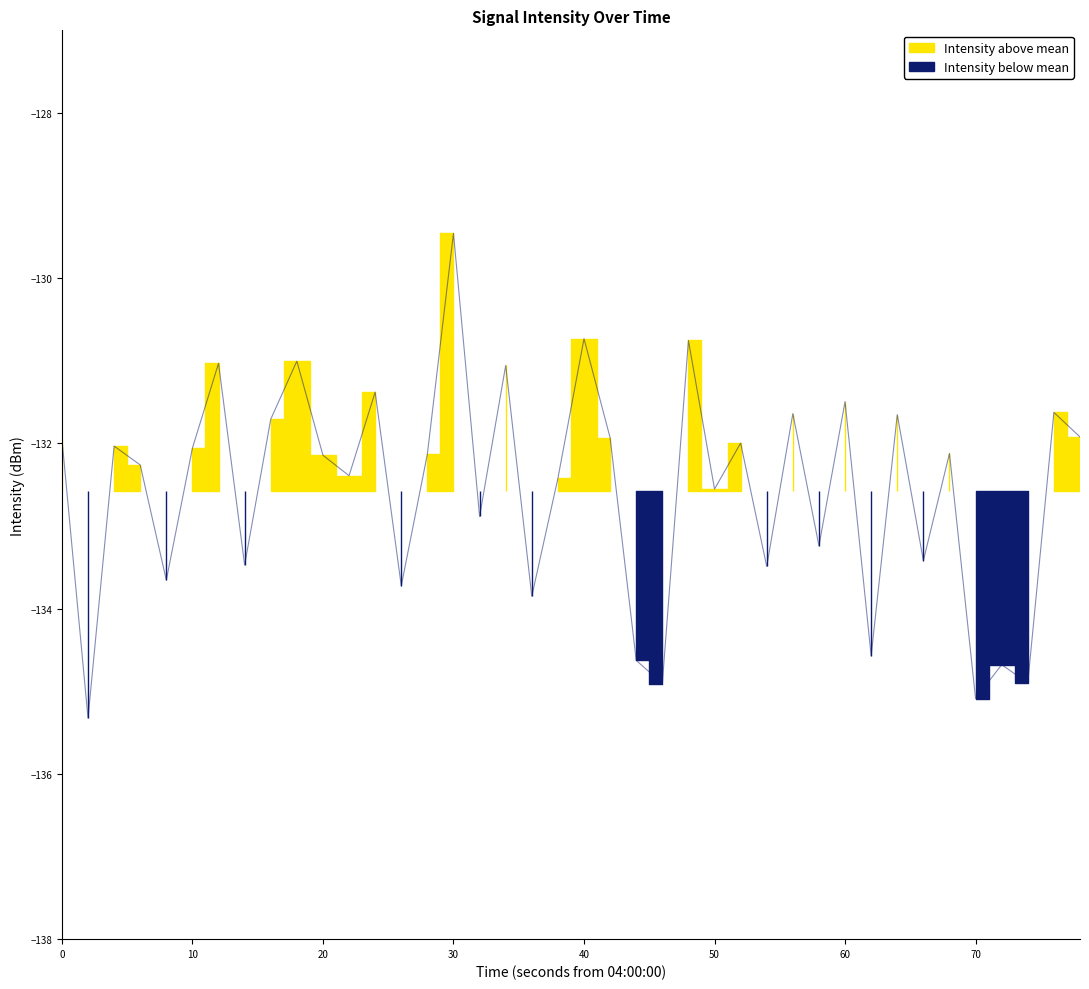

What is the sum of all values?

-5303.2